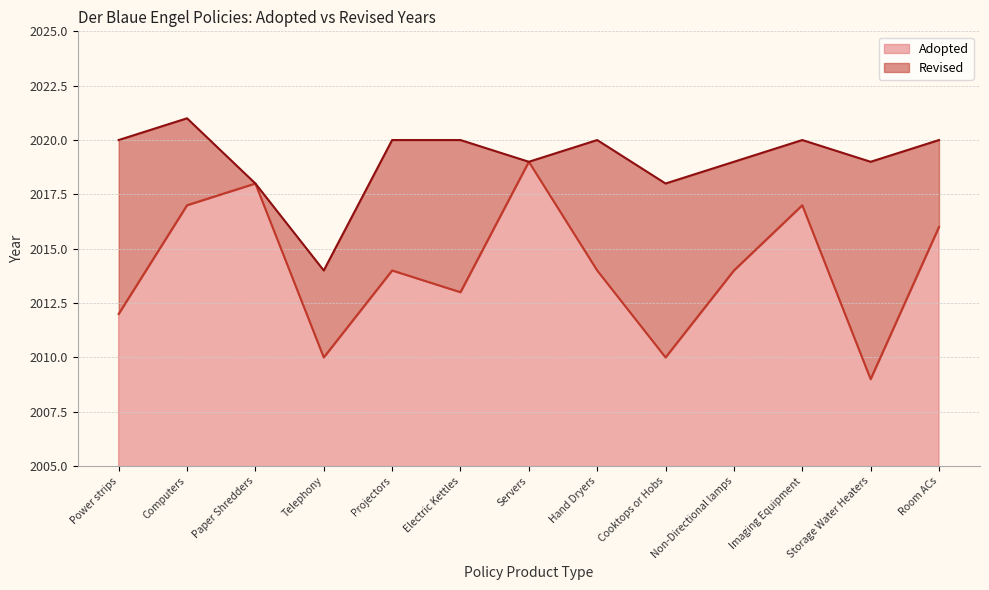

What is the change in value from Servers to Cooktops or Hobs?

-9